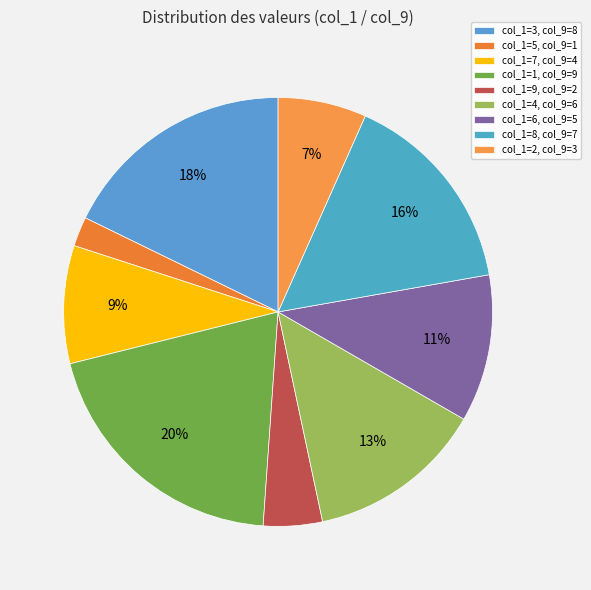

How many segments does this pie chart have?

9